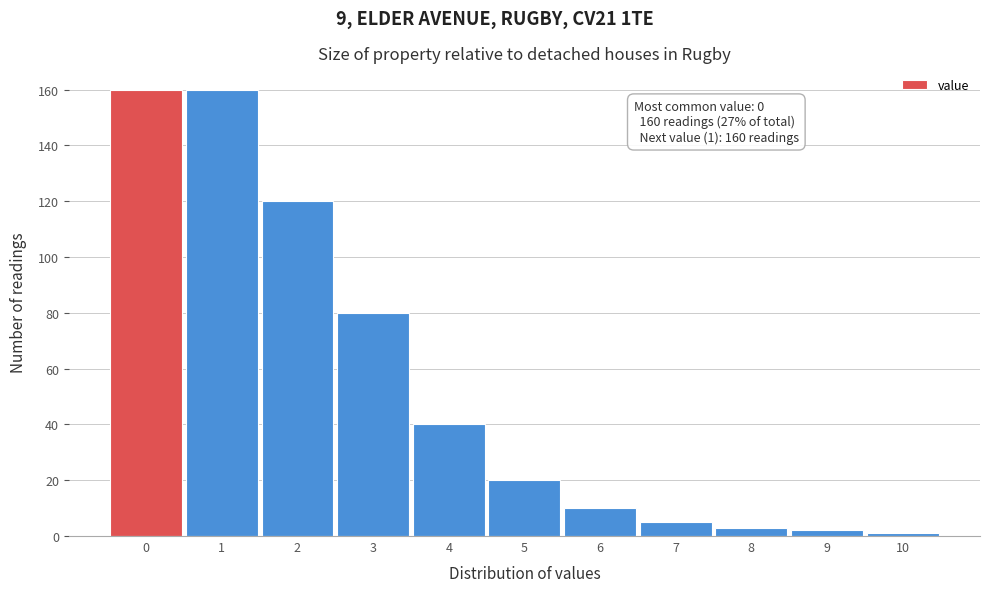

Reading left to right, transcribe all the data shown in this chart.

160	160	120	80	40	20	10	5	3	2	1